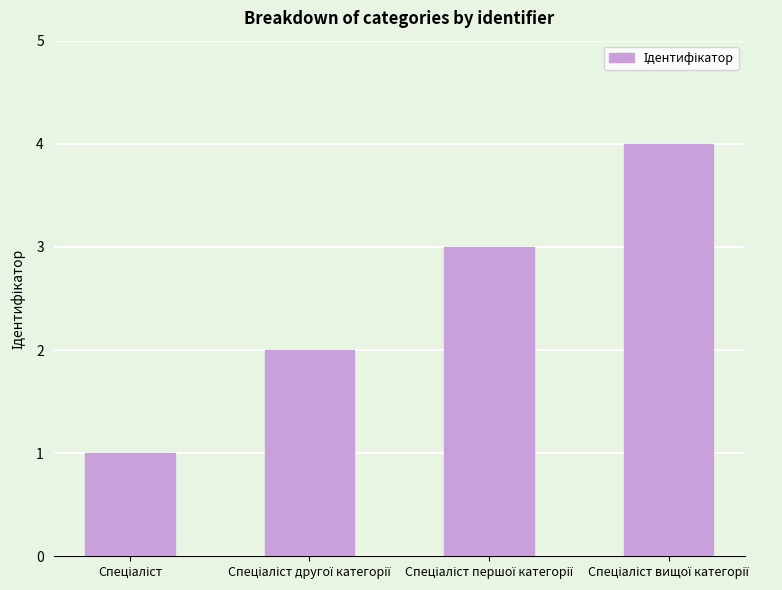

What is the greatest value displayed?

4